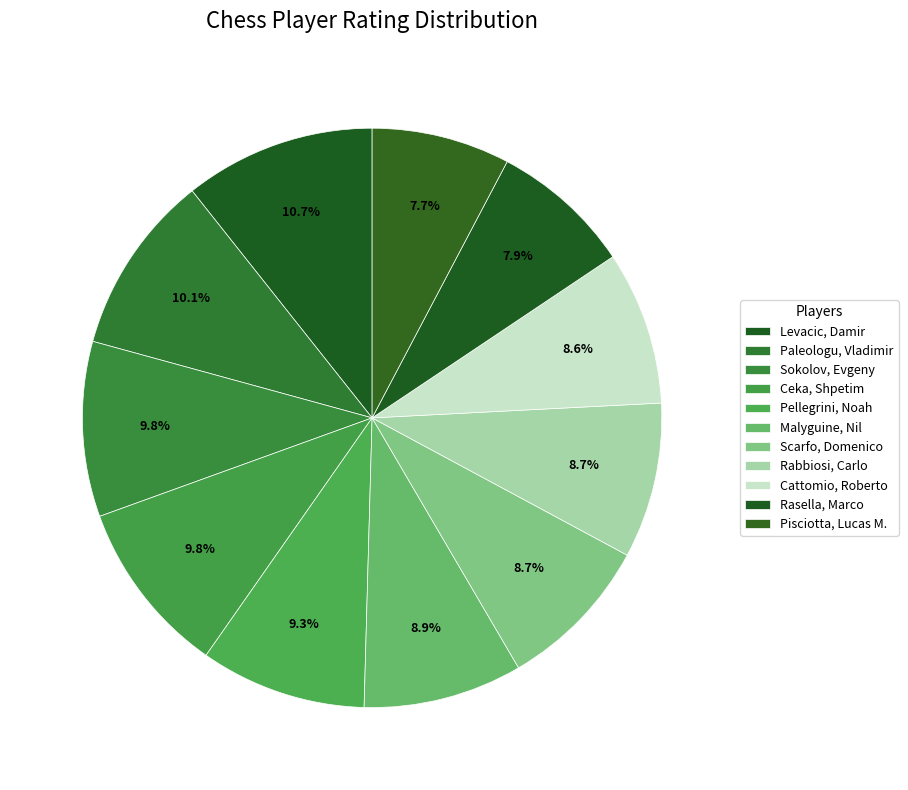

How many slices are in this pie chart?

11